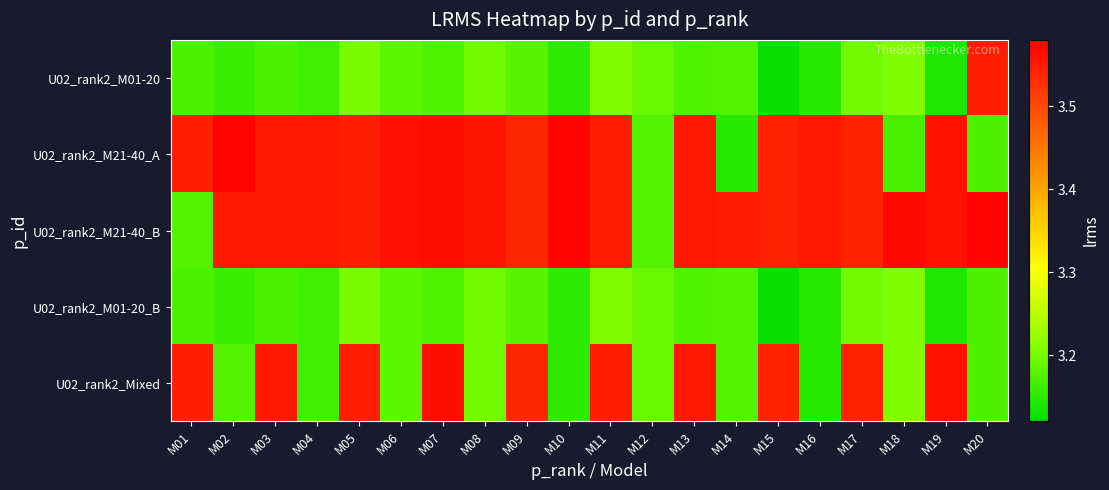

Reading left to right, transcribe all the data shown in this chart.

U02_rank2_M01-20: M01=3.2	M02=3.2	M03=3.2	M04=3.2	M05=3.2	M06=3.2	M07=3.2	M08=3.2	M09=3.2	M10=3.2	M11=3.2	M12=3.2	M13=3.2	M14=3.2	M15=3.1	M16=3.1	M17=3.2	M18=3.2	M19=3.1	M20=3.5
U02_rank2_M21-40_A: M01=3.5	M02=3.6	M03=3.6	M04=3.6	M05=3.5	M06=3.6	M07=3.6	M08=3.6	M09=3.5	M10=3.6	M11=3.5	M12=3.2	M13=3.6	M14=3.1	M15=3.5	M16=3.6	M17=3.5	M18=3.2	M19=3.6	M20=3.2
U02_rank2_M21-40_B: M01=3.2	M02=3.6	M03=3.6	M04=3.6	M05=3.5	M06=3.6	M07=3.6	M08=3.6	M09=3.5	M10=3.6	M11=3.5	M12=3.2	M13=3.6	M14=3.5	M15=3.5	M16=3.6	M17=3.5	M18=3.6	M19=3.6	M20=3.6
U02_rank2_M01-20_B: M01=3.2	M02=3.2	M03=3.2	M04=3.2	M05=3.2	M06=3.2	M07=3.2	M08=3.2	M09=3.2	M10=3.2	M11=3.2	M12=3.2	M13=3.2	M14=3.2	M15=3.1	M16=3.1	M17=3.2	M18=3.2	M19=3.1	M20=3.2
U02_rank2_Mixed: M01=3.5	M02=3.2	M03=3.6	M04=3.2	M05=3.5	M06=3.2	M07=3.6	M08=3.2	M09=3.5	M10=3.2	M11=3.5	M12=3.2	M13=3.6	M14=3.2	M15=3.5	M16=3.1	M17=3.5	M18=3.2	M19=3.6	M20=3.2